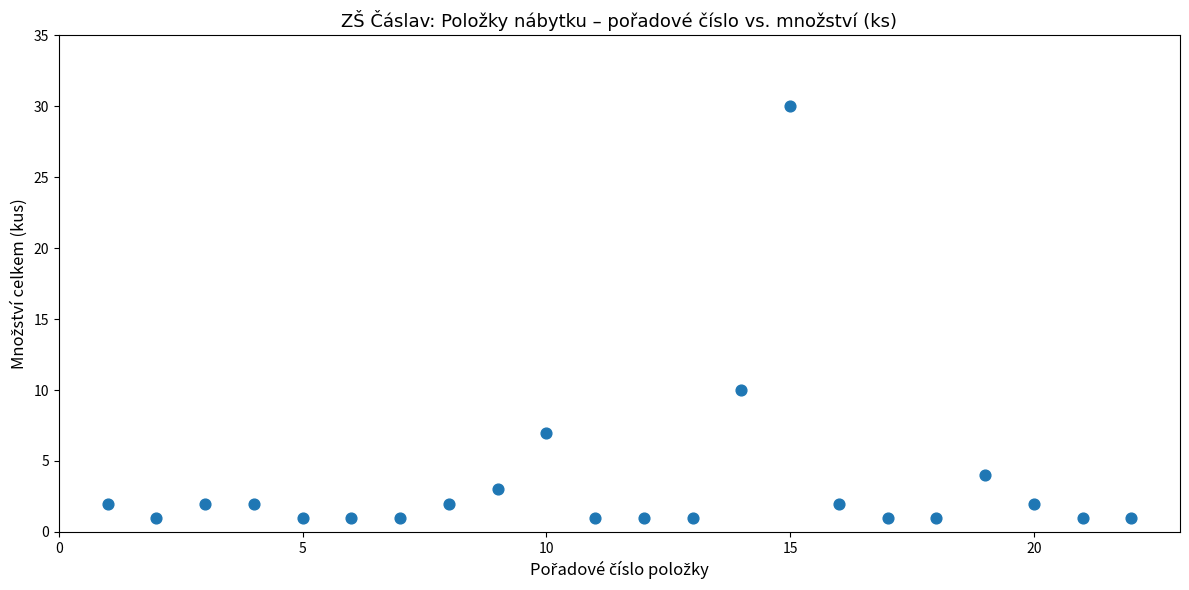

What Y value in the scatter plot is closest to 15?

10